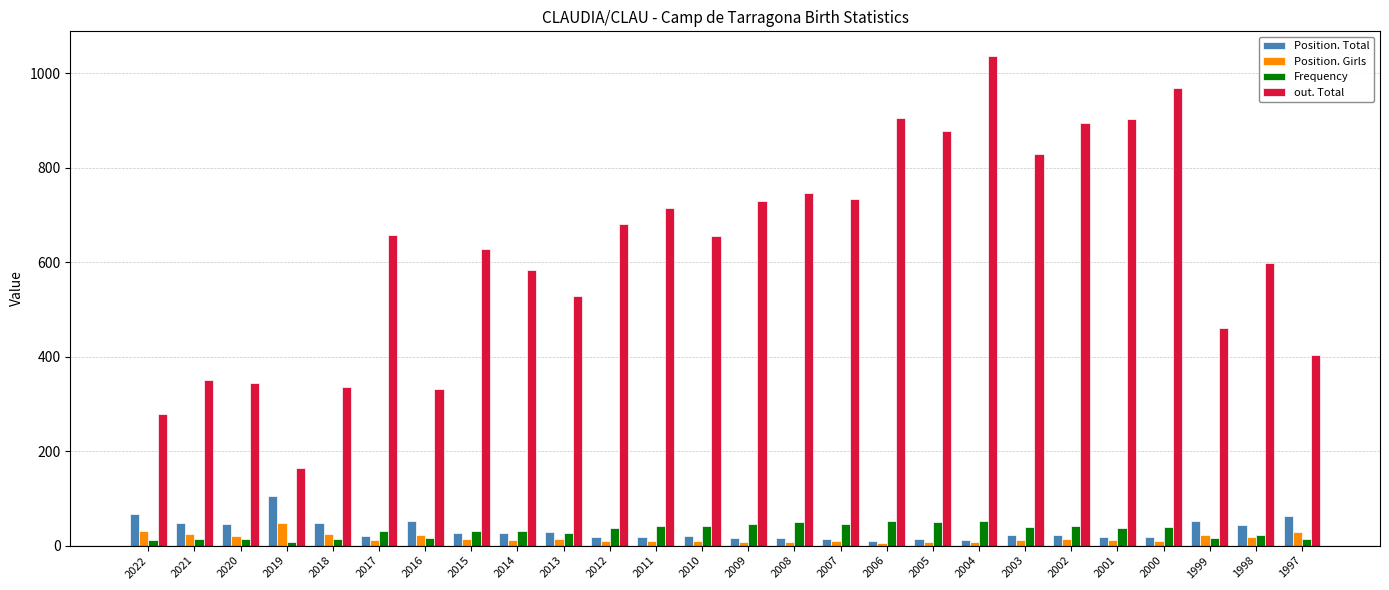

What is the average value of the Frequency series?

32